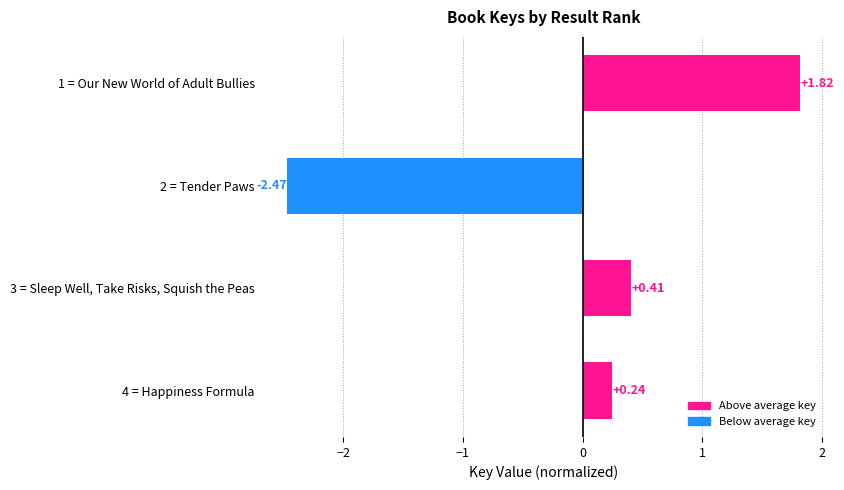

Between 3 = Sleep Well, Take Risks, Squish the Peas and 2 = Tender Paws, which is larger?

3 = Sleep Well, Take Risks, Squish the Peas